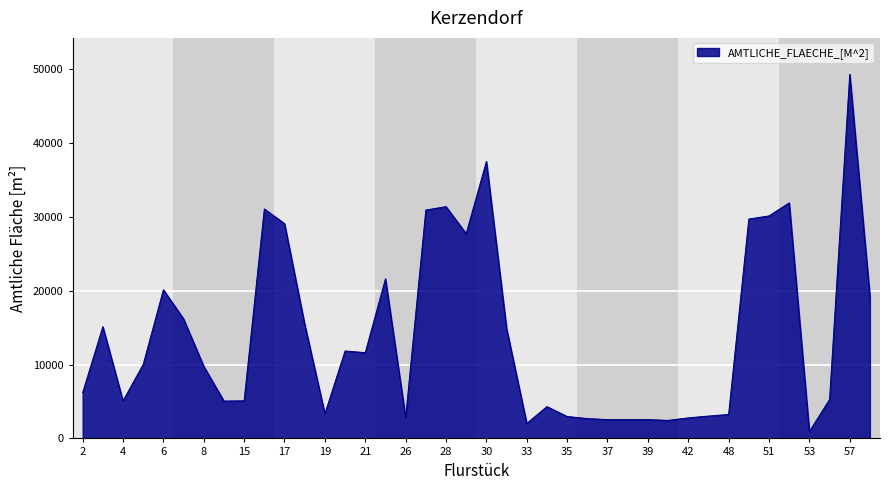

What is the maximum value shown in the chart?

49274